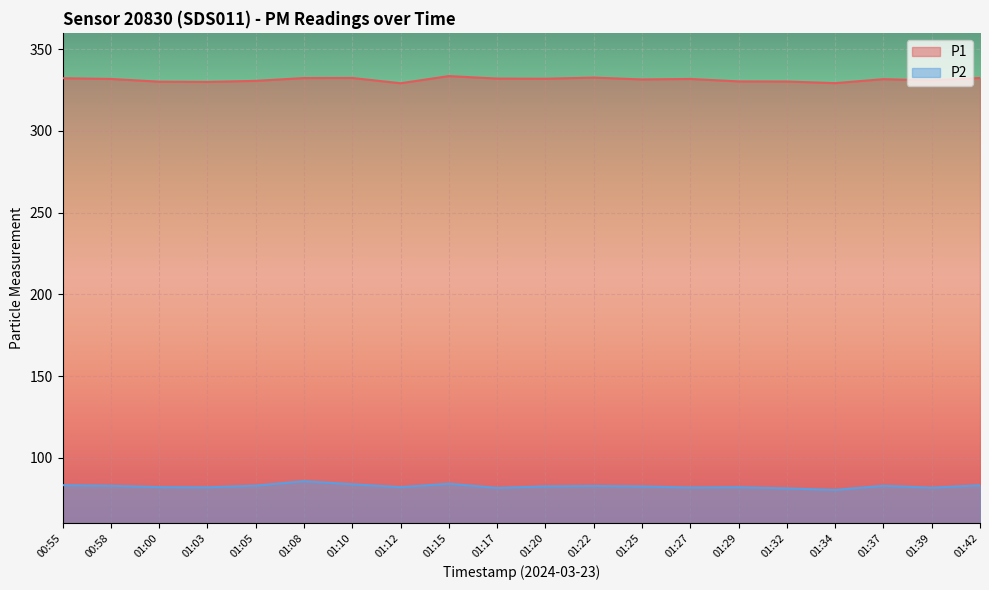

What position from the right is 01:08?

15